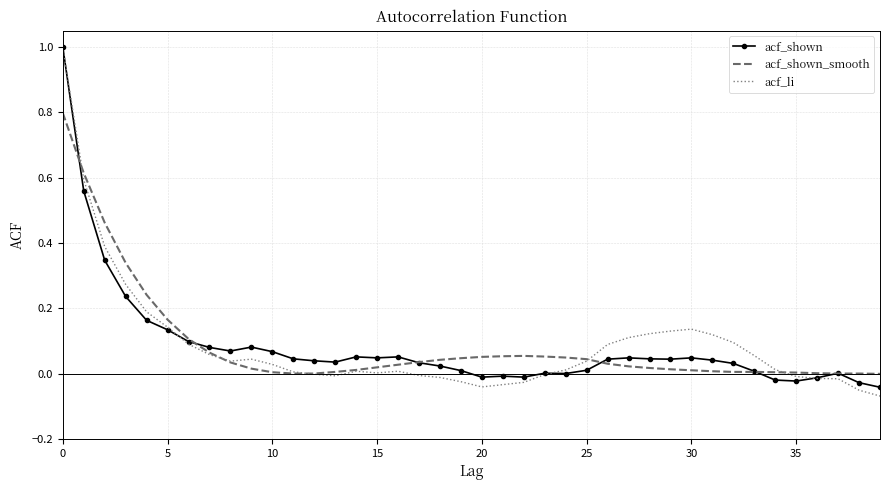

What is the maximum value for acf_shown_smooth?

0.8